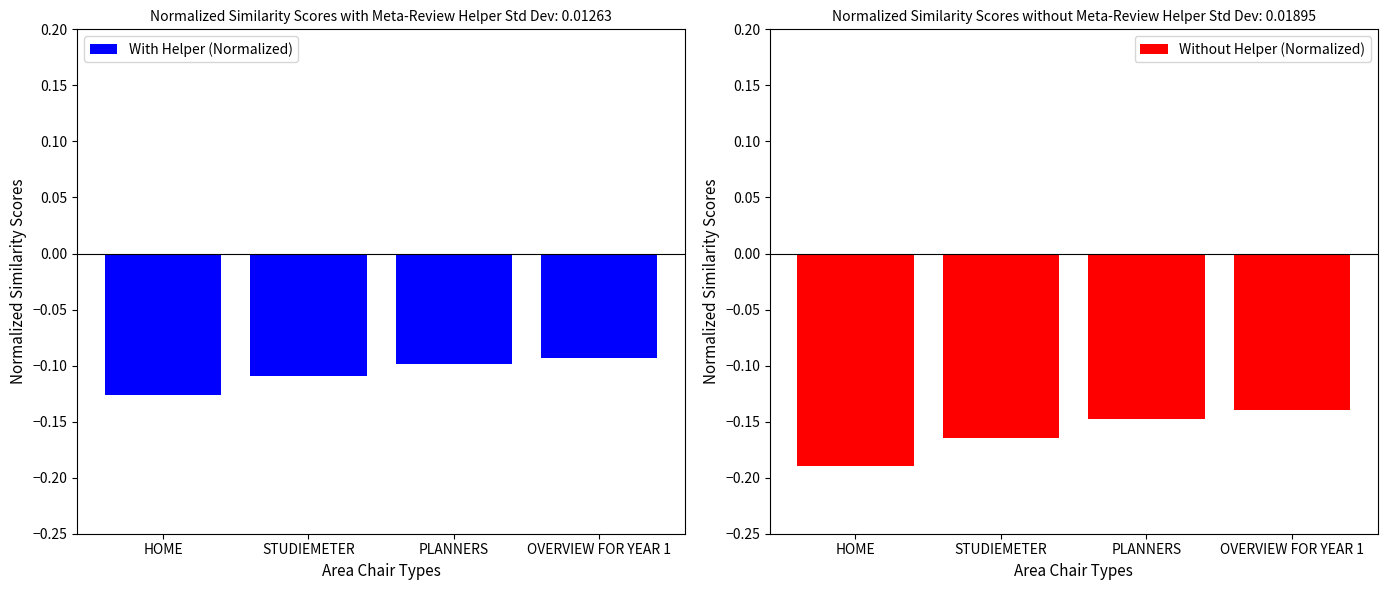

What are all the series names shown in the legend?

With Helper (Normalized), Without Helper (Normalized)